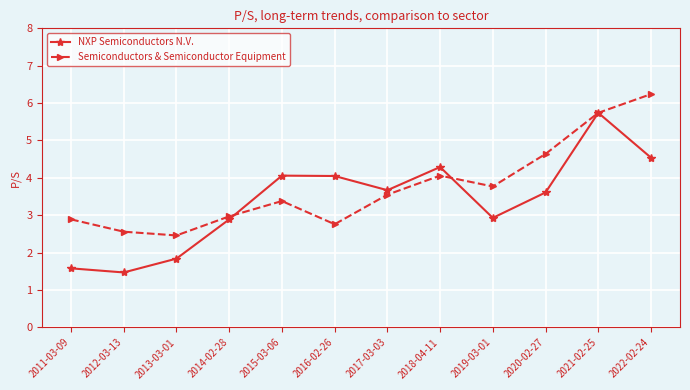

What is the label of the 1st point from the right?

2022-02-24